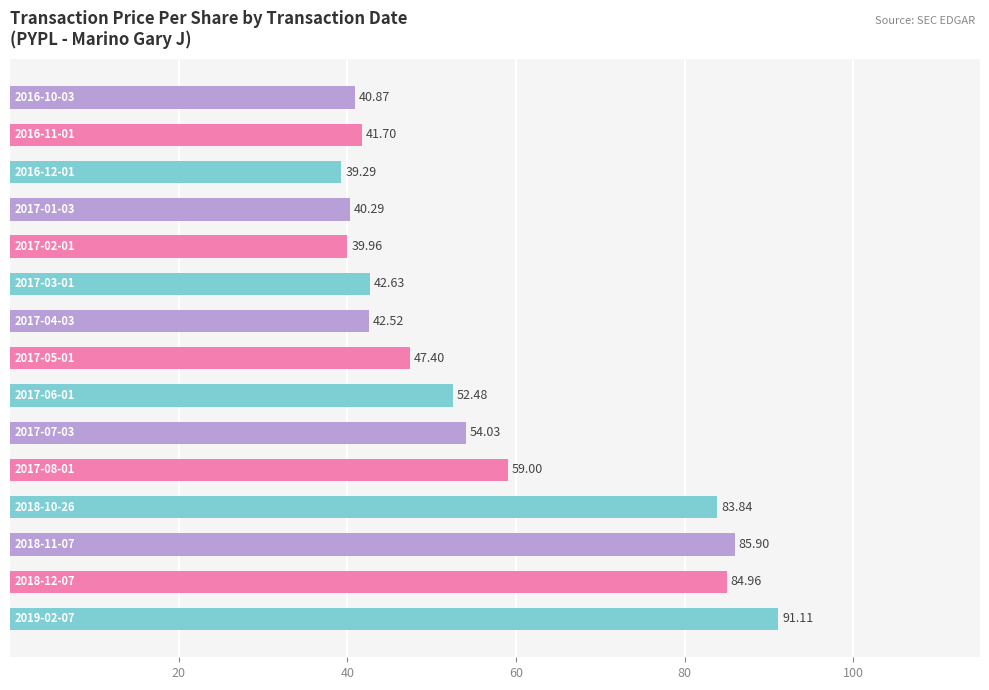

What is the difference between the maximum and minimum values?

51.8